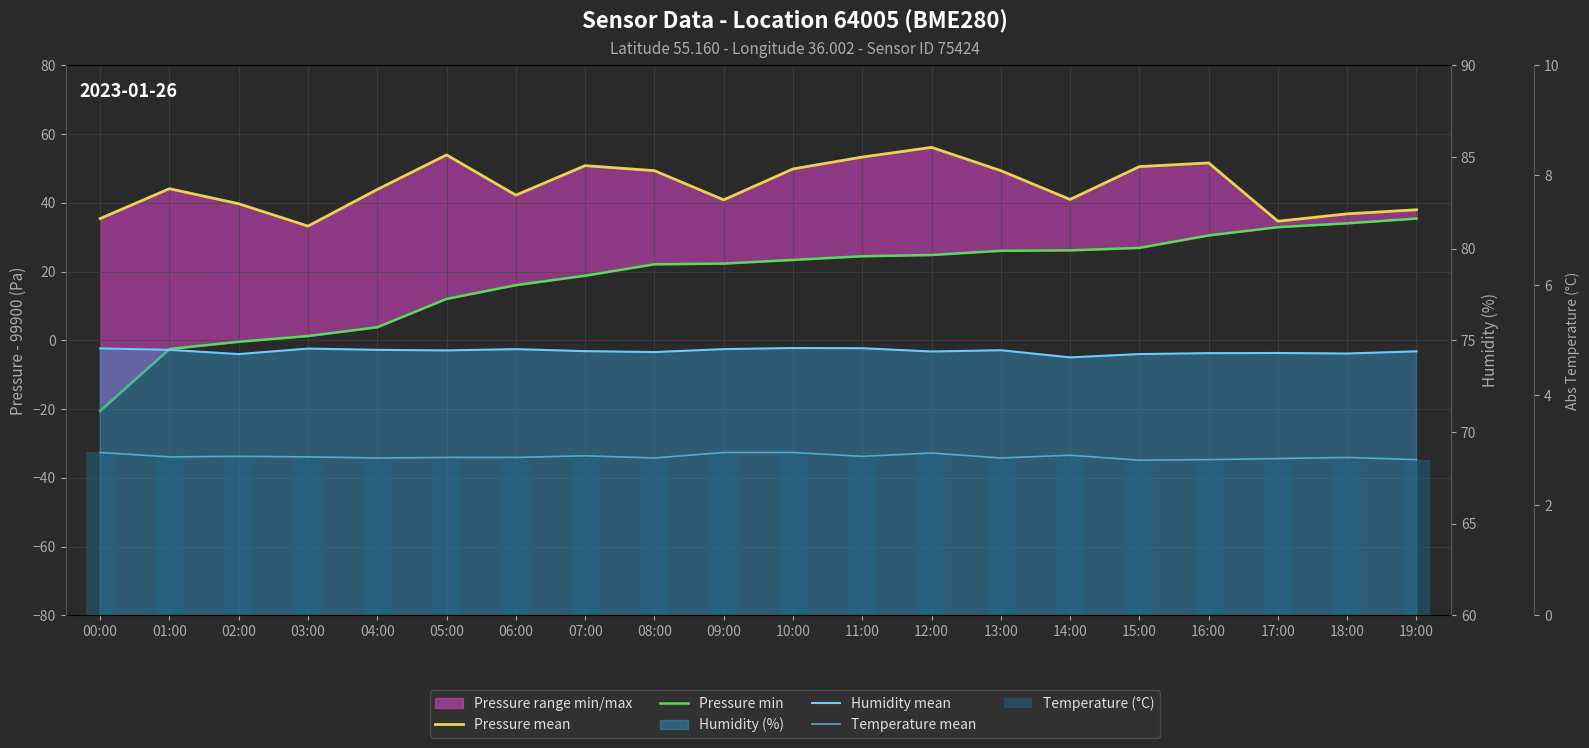

What is the sum of the Pressure mean values at 18:00 and 04:00?

80.7